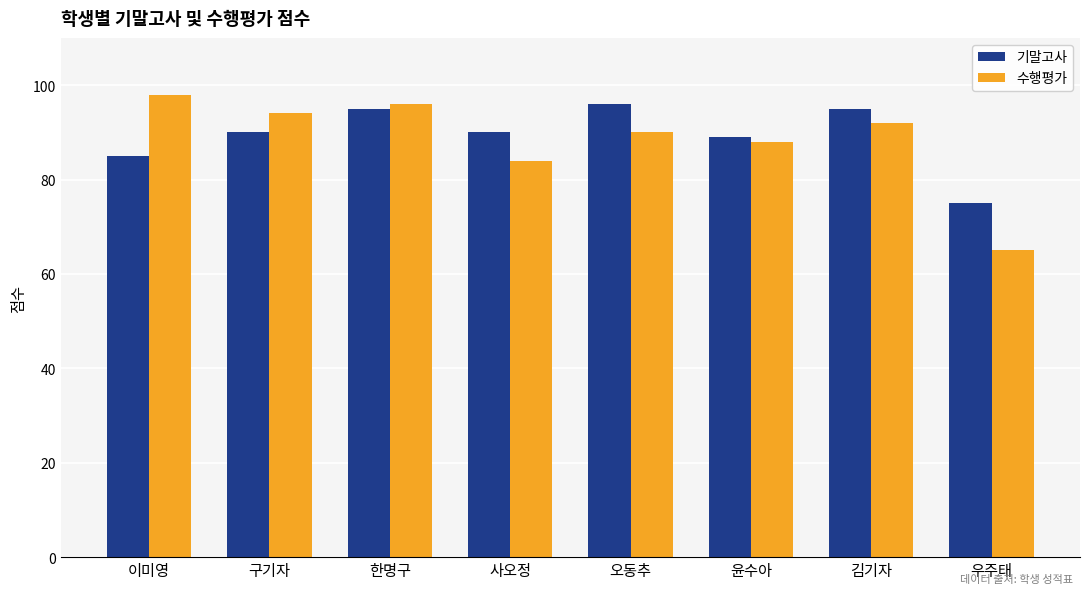

Count the number of categories in the chart.

8